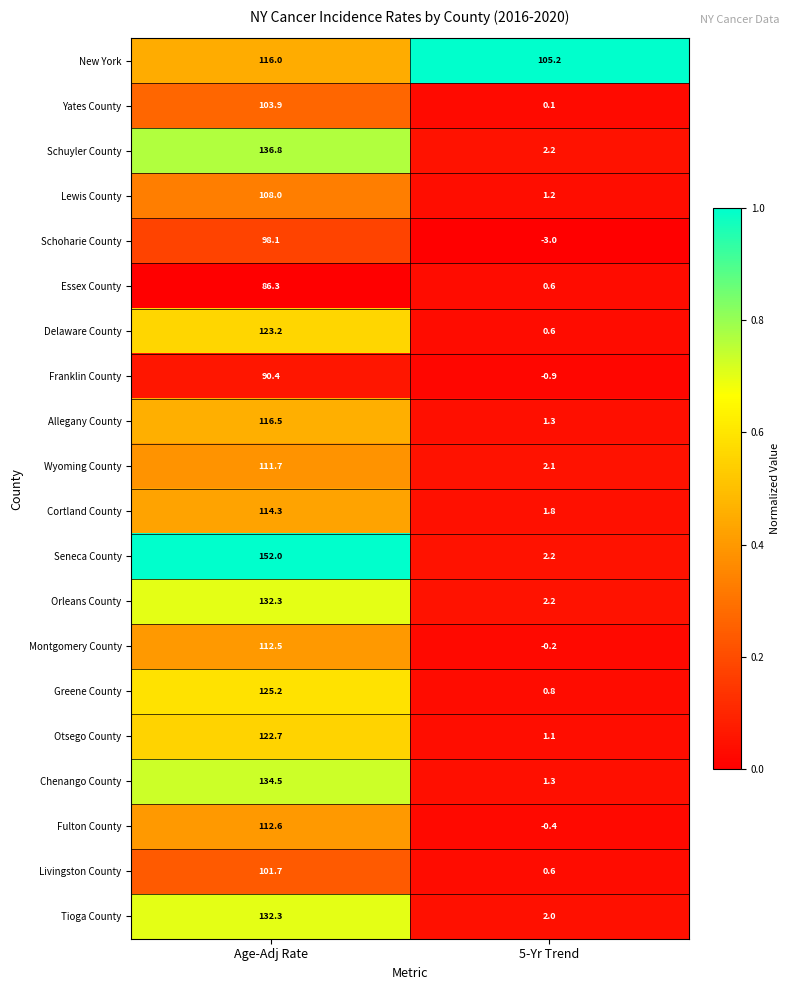

Read the Lewis County value at Age-Adj Rate.

108.0